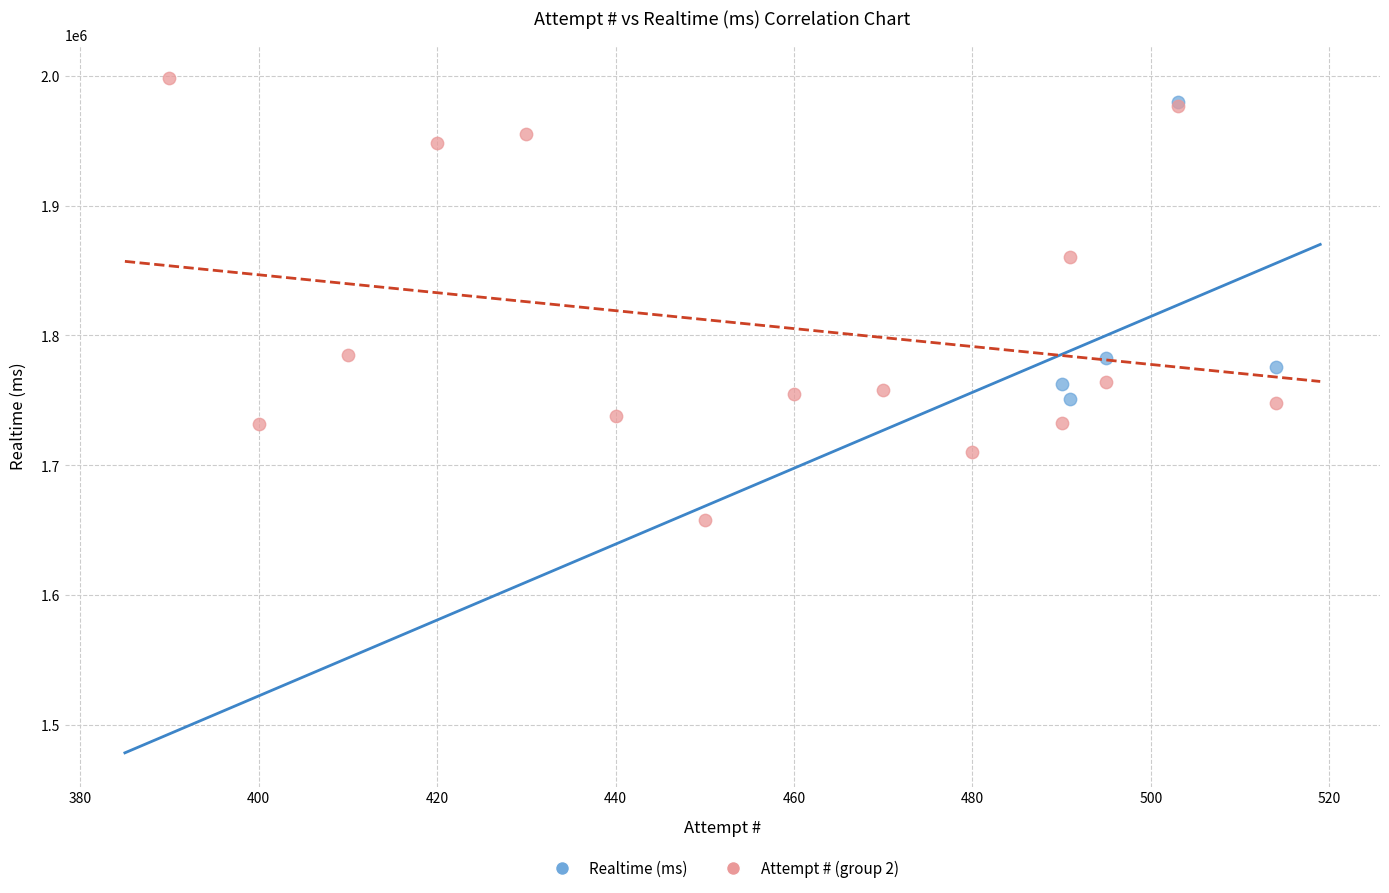

Which series has the widest spread of Y values?

Attempt # (group 2)